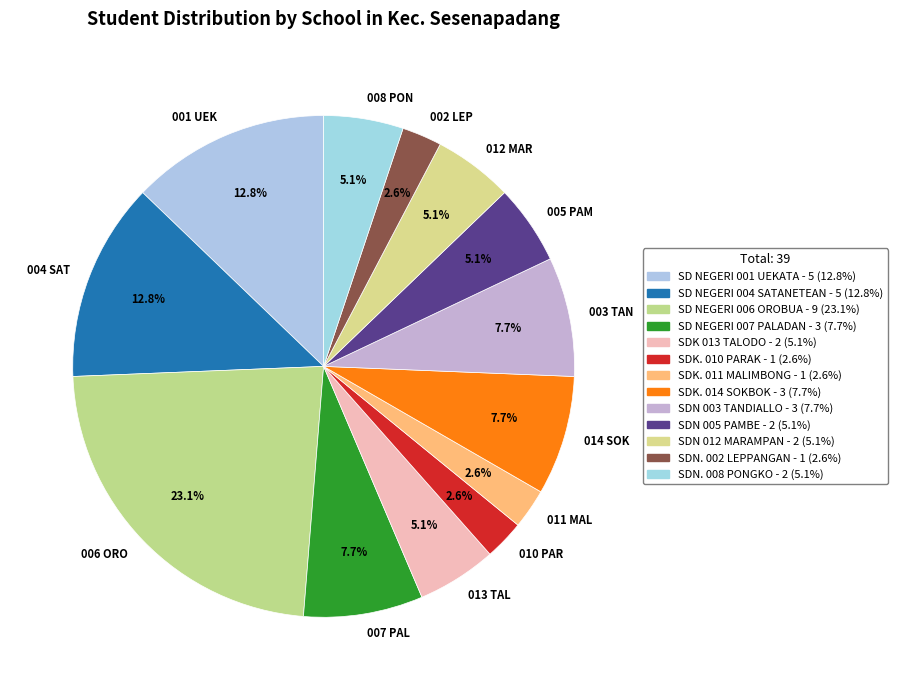

Do 013 TAL and 007 PAL together represent more than half of the pie?

No